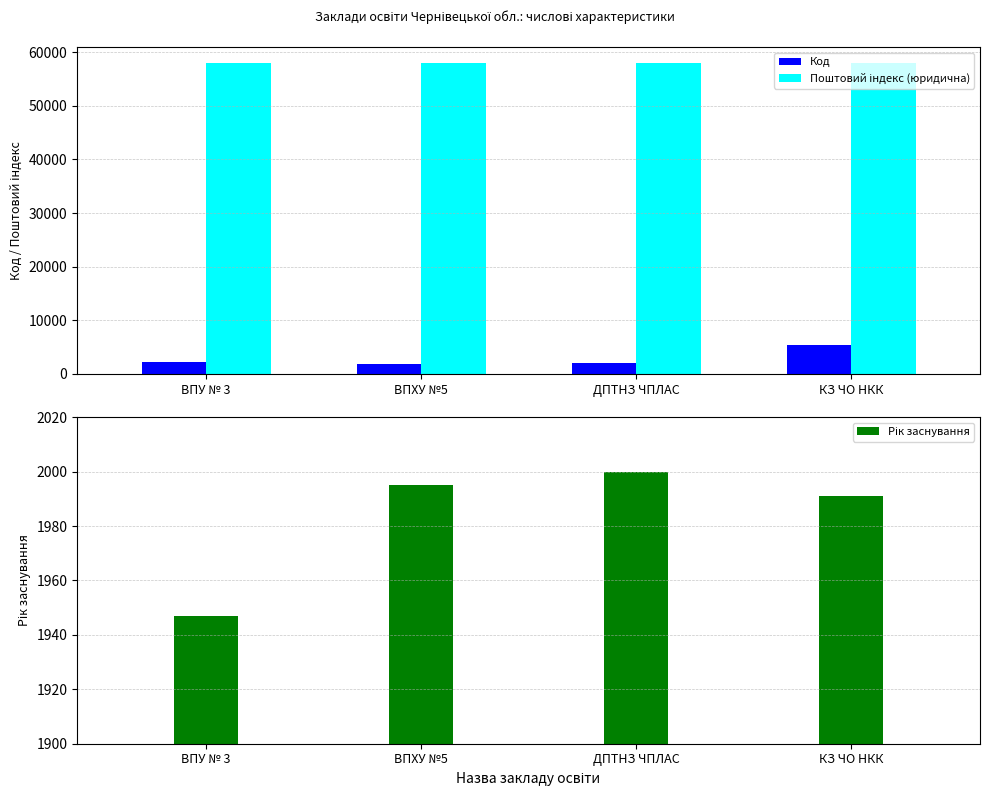

How many bars are there in total?

12